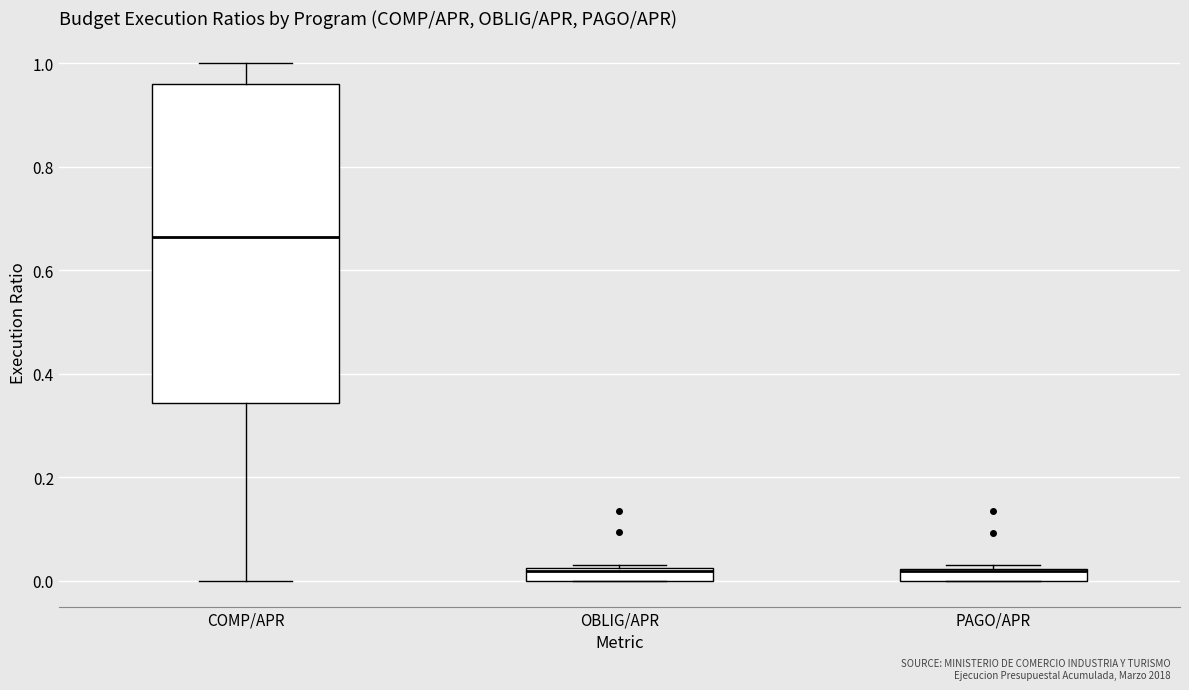

Where is the lower edge of the box for OBLIG/APR on the y-axis? The values are not printed on the chart, so give them approximately, as read against the axis.

0.00